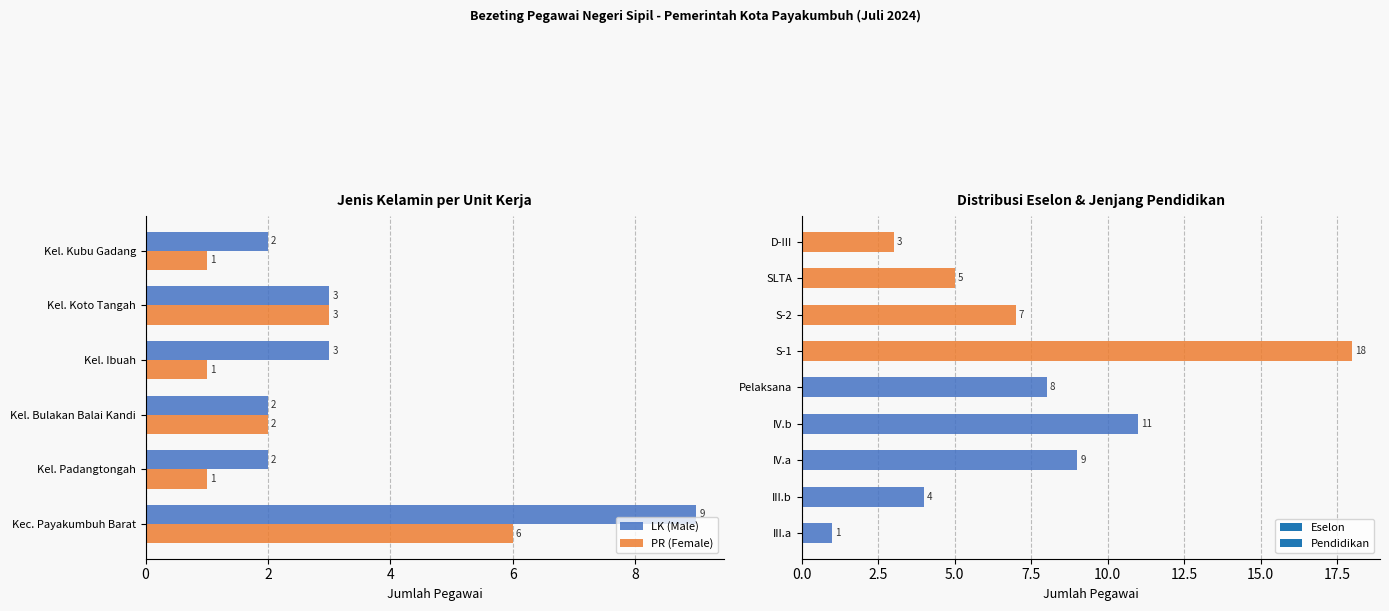

How many values in the PR (Female) series are below 2?

3